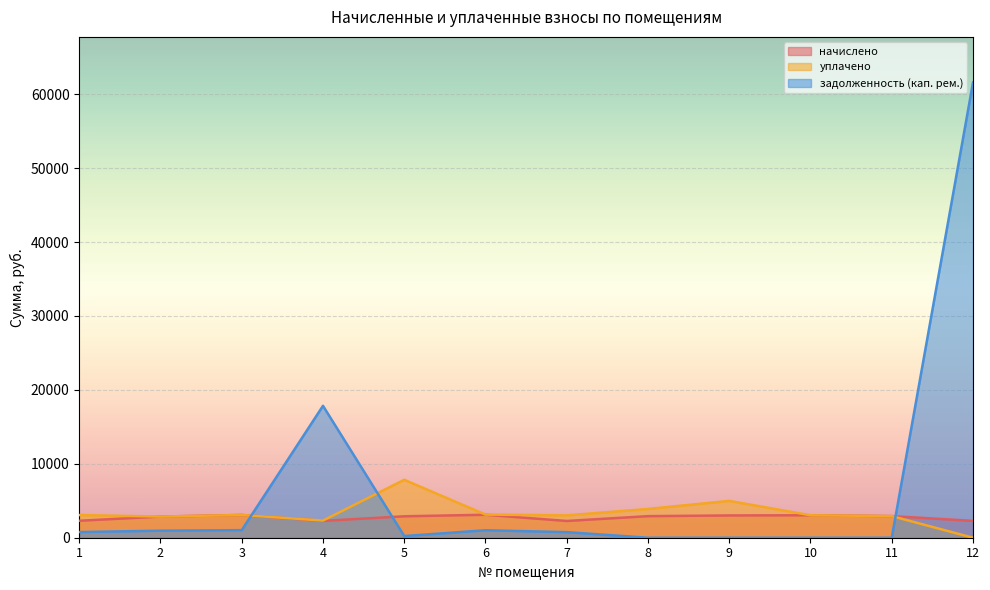

At 1, list the series in order from largest to smallest.

уплачено, начислено, задолженность (кап. рем.)